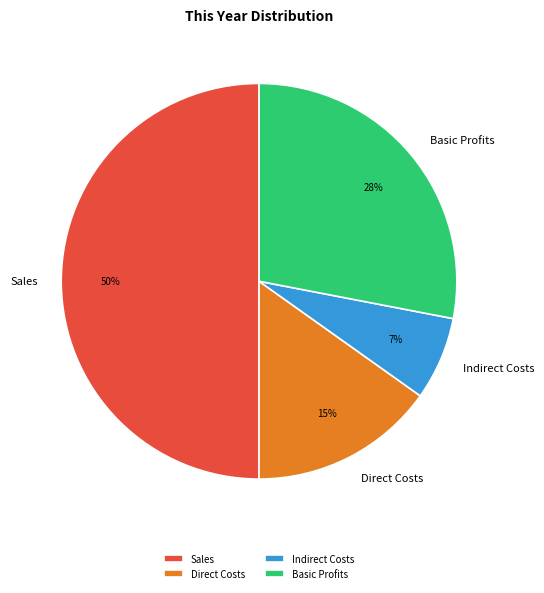

Count the number of slices in the pie.

4